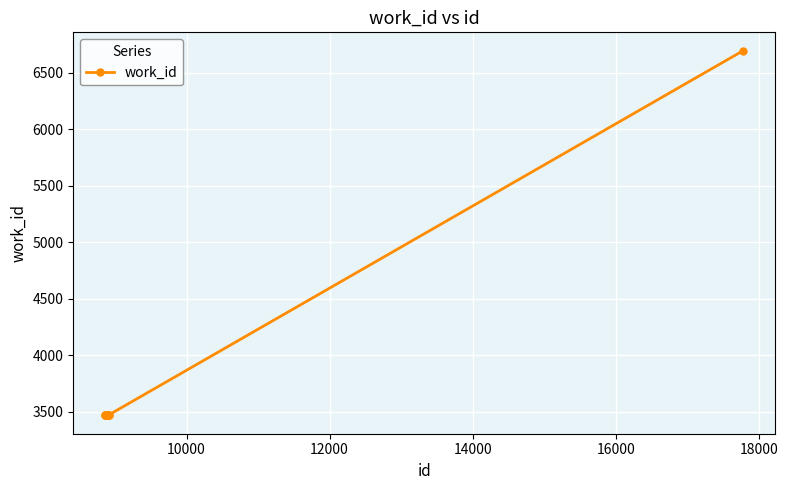

What is the minimum value shown in the chart?

3466